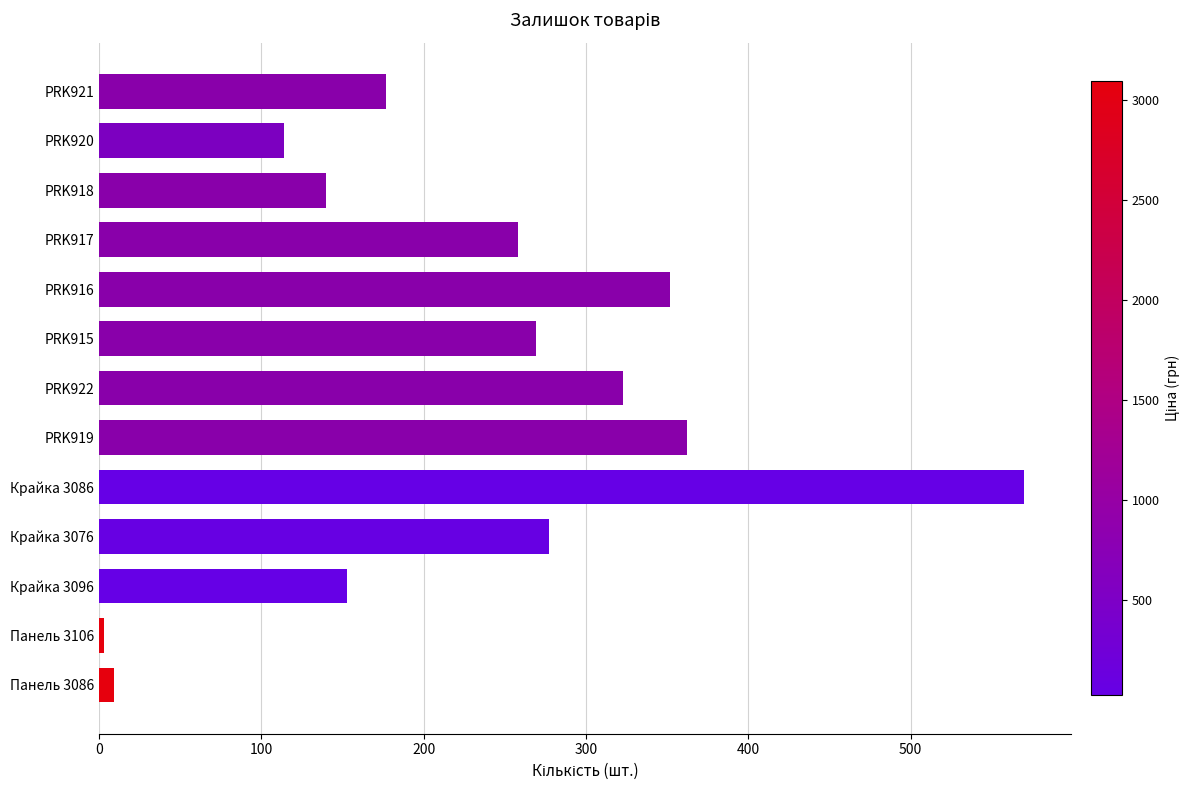

The value at PRK915 is 269. True or false?

True